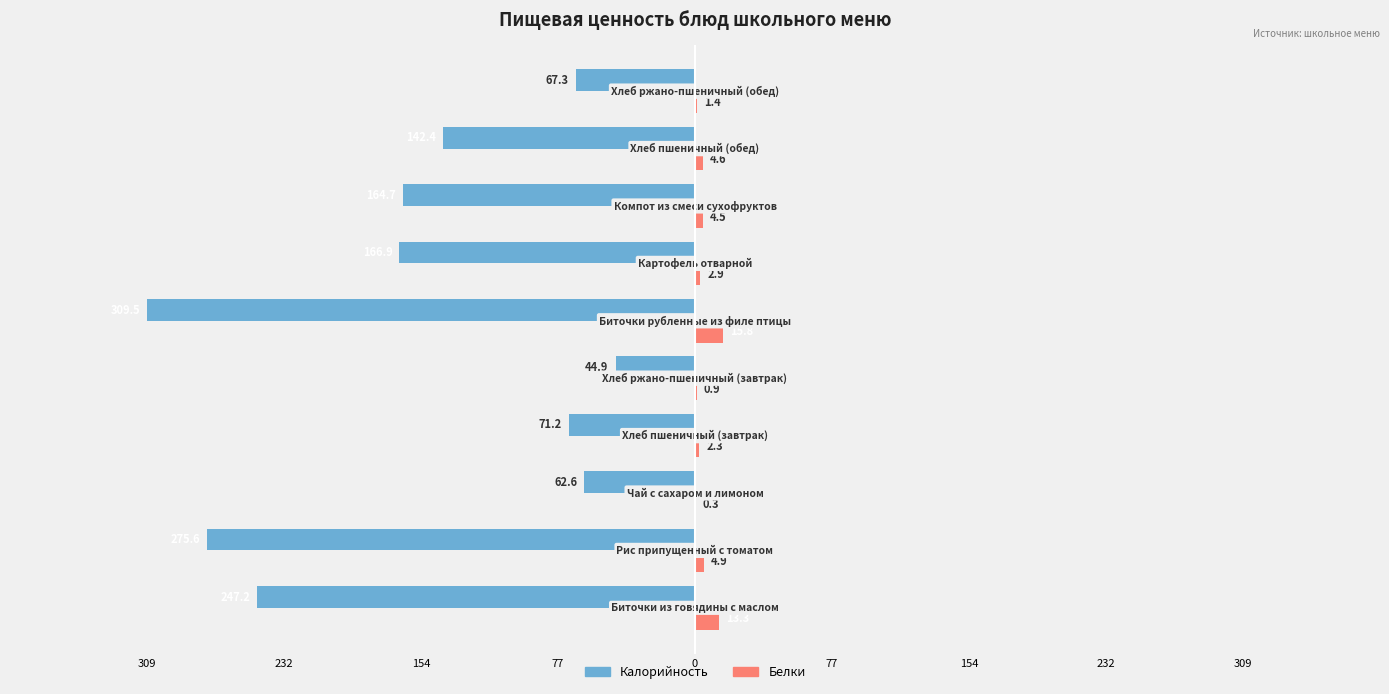

What are all the series names shown in the legend?

Калорийность, Белки